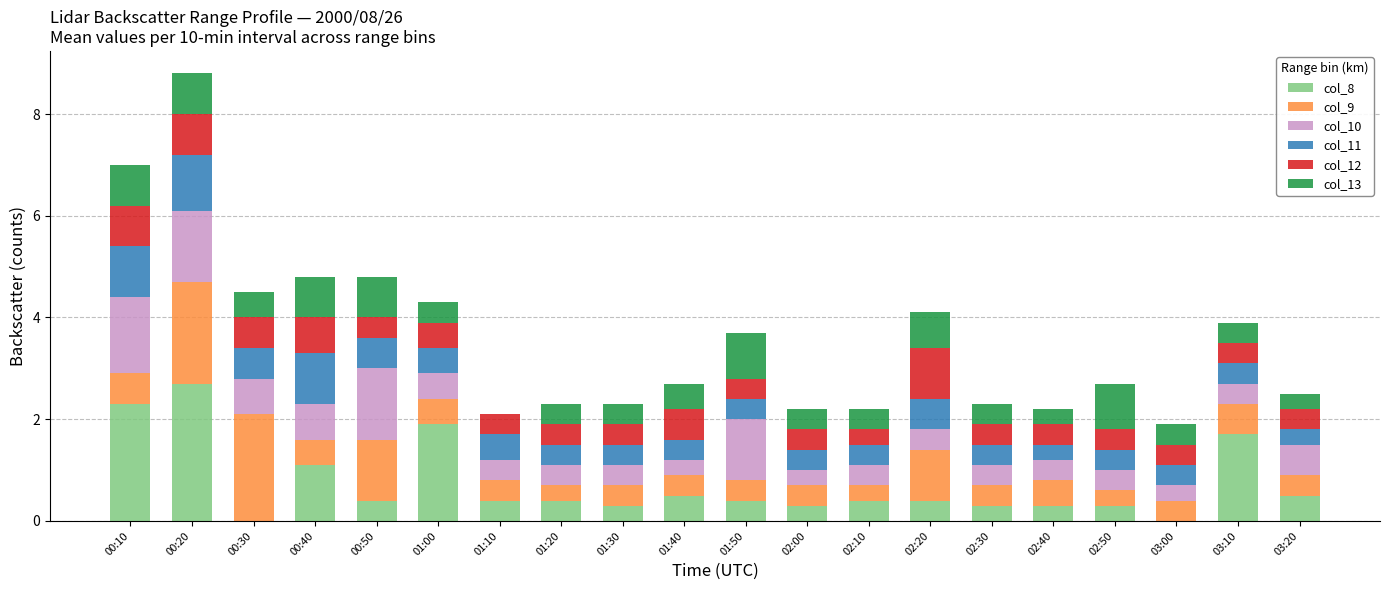

What is the maximum value for col_8?

2.7